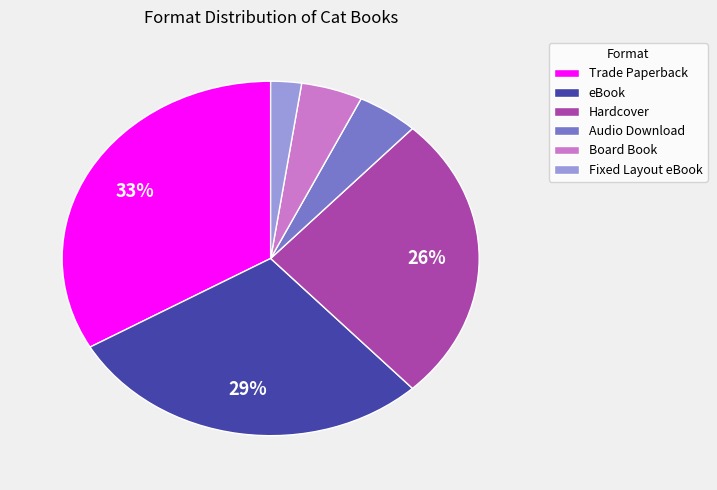

Which has a higher value, Fixed Layout eBook or eBook?

eBook